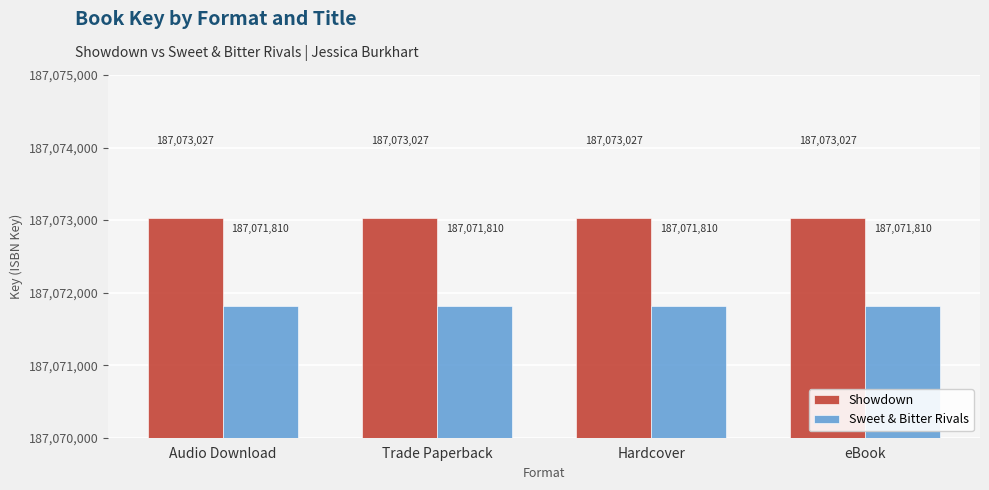

Reading left to right, transcribe all the data shown in this chart.

Showdown: Audio Download=187073027	Trade Paperback=187073027	Hardcover=187073027	eBook=187073027
Sweet & Bitter Rivals: Audio Download=187071810	Trade Paperback=187071810	Hardcover=187071810	eBook=187071810